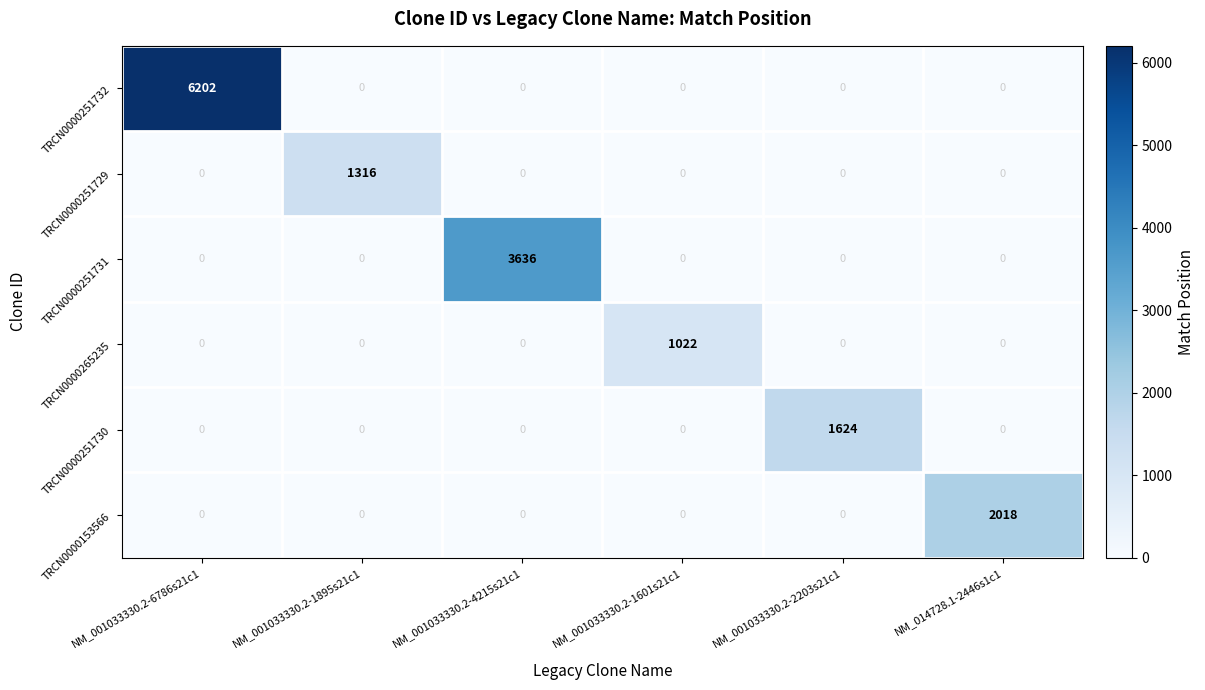

What is the sum of all TRCN0000251730 values?

1624